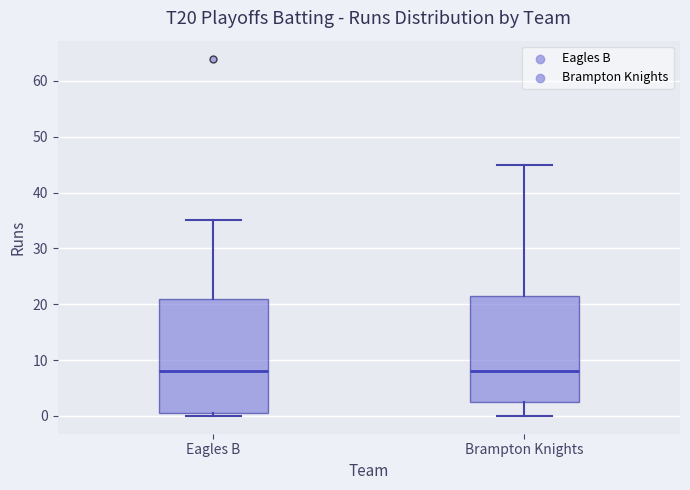

Which box is the tallest, from its lower edge to its upper edge?

Eagles B